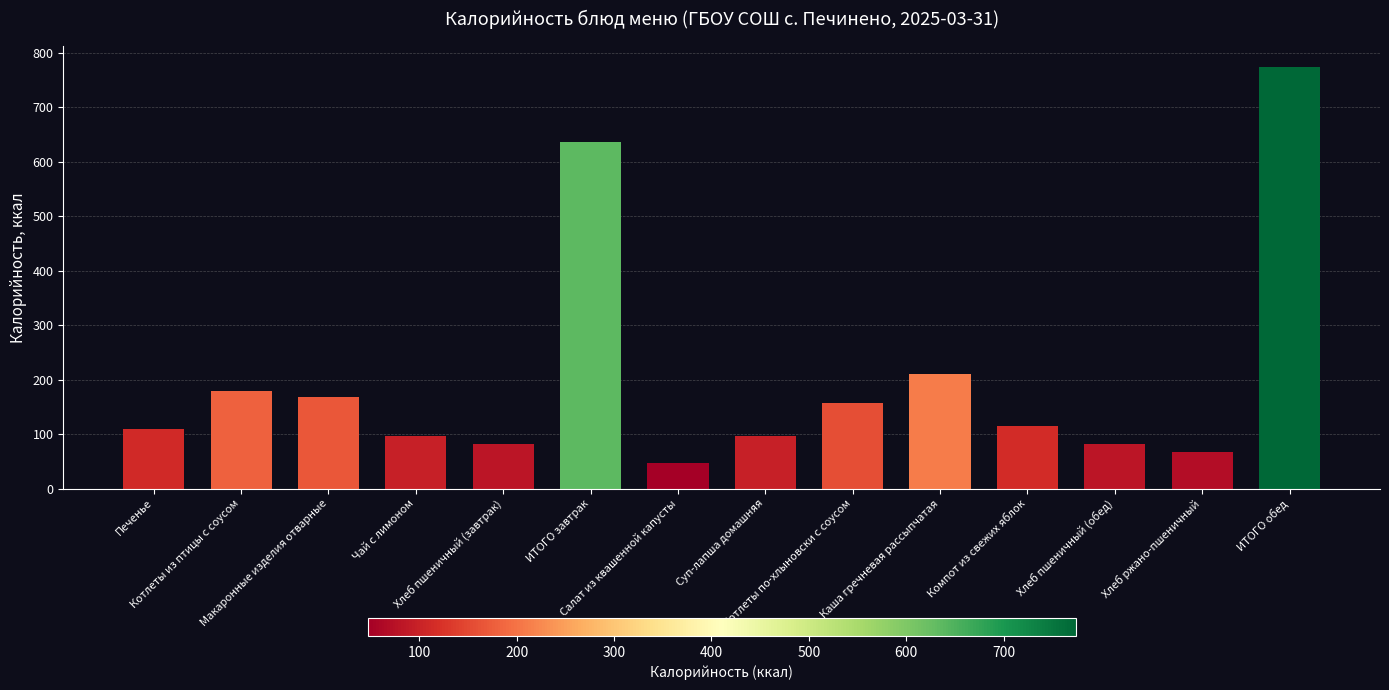

How many categories are shown in the chart?

14